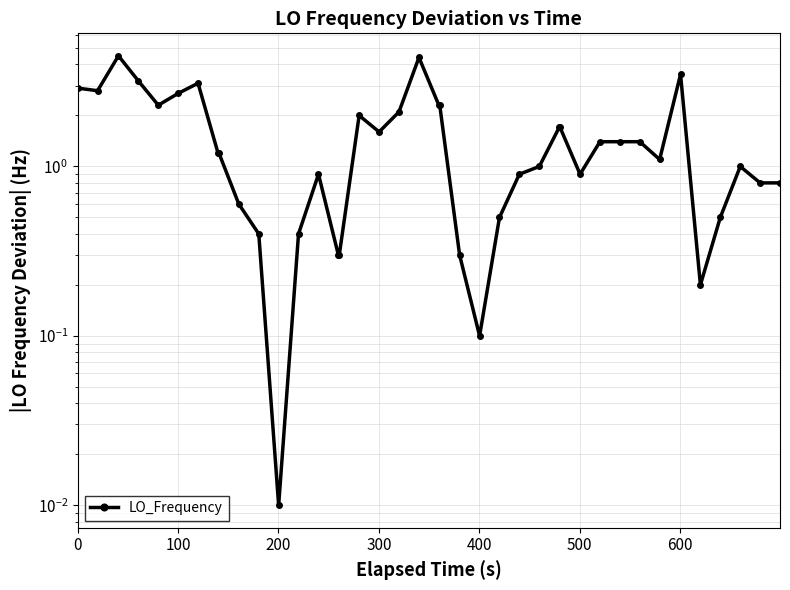

How many points are higher than both their immediate neighbors (excluding endpoints)?

7